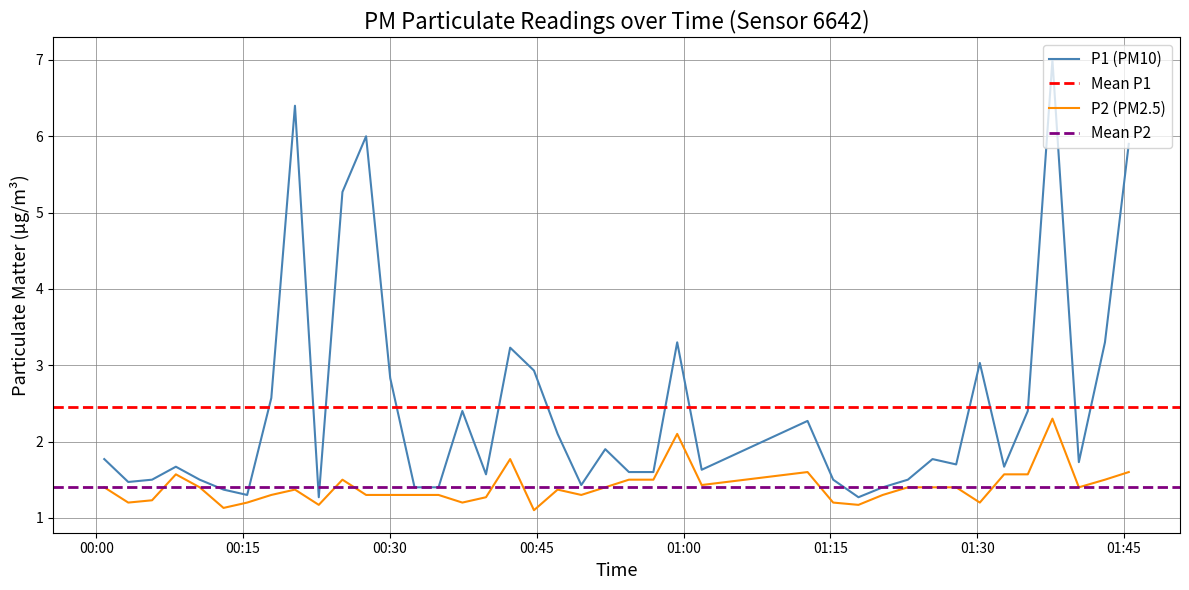

What is the sum of the P1 values at 2023-08-31T01:25:26 and 2023-08-31T01:22:55?

3.3